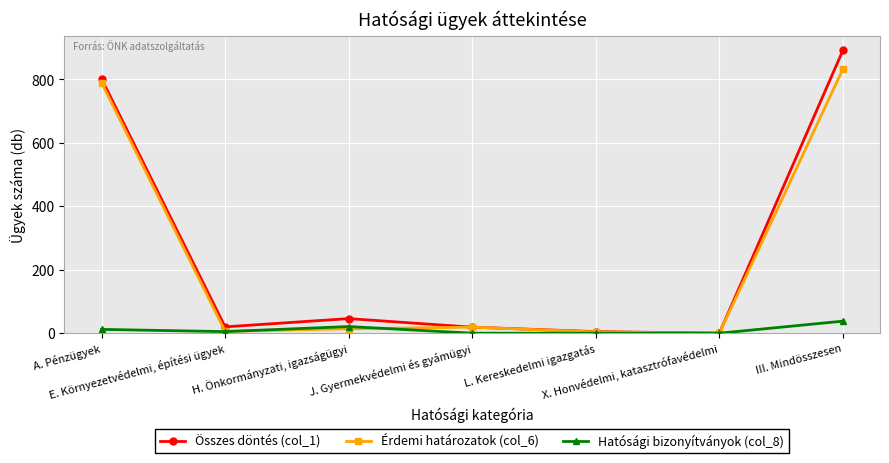

How many distinct data groups are displayed?

3